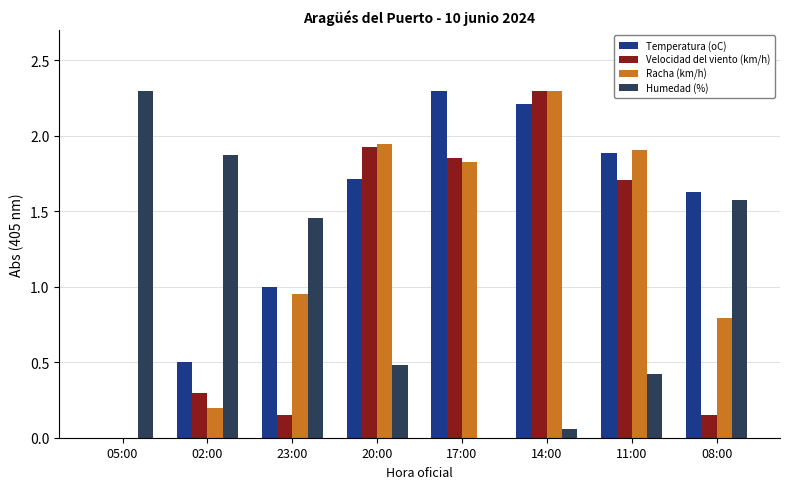

Which category has the highest value in the Velocidad del viento (km/h) series?

14:00